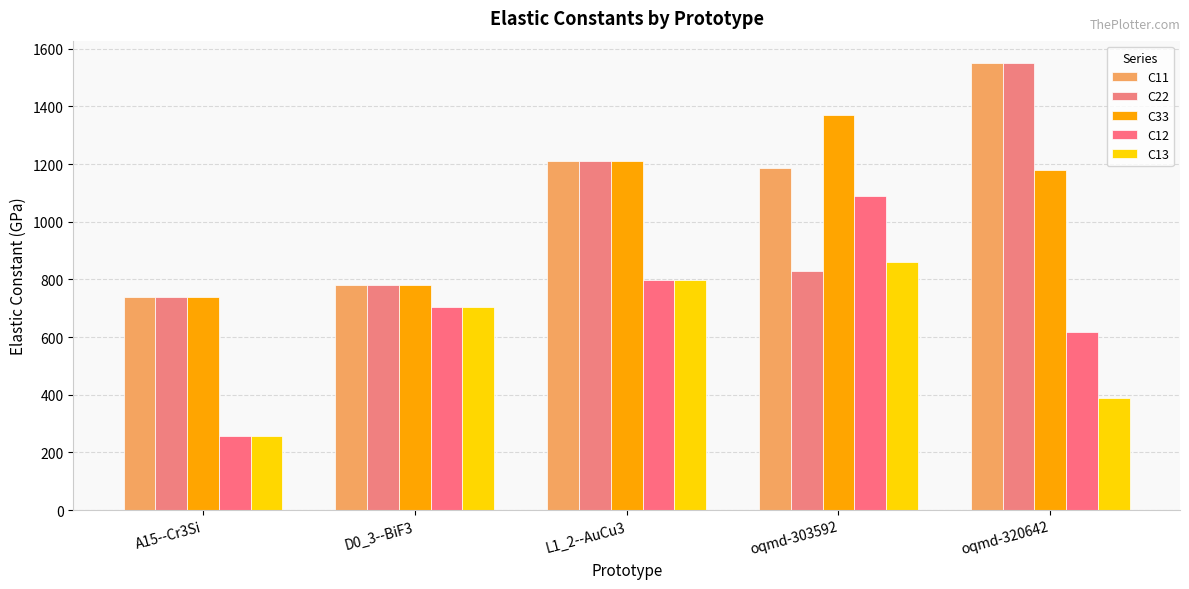

Rank the series at A15--Cr3Si from lowest to highest value.

C12, C13, C11, C22, C33